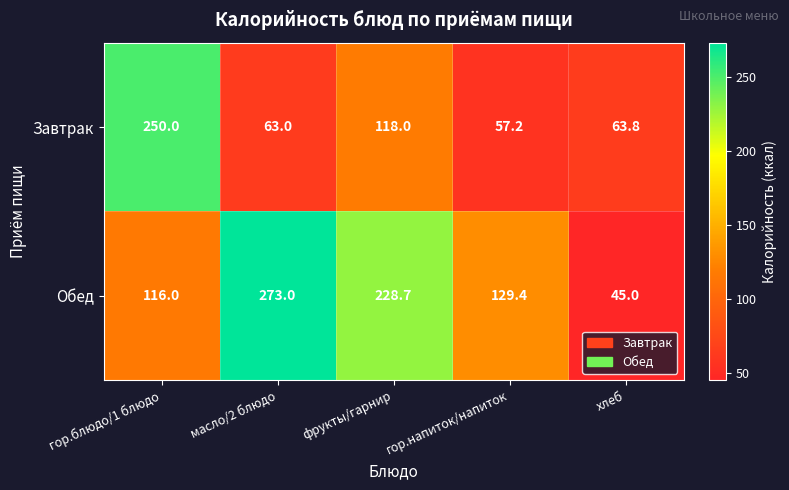

Reading left to right, list all the values displayed in this chart.

Завтрак: гор.блюдо/1 блюдо=250.0	масло/2 блюдо=63.0	фрукты/гарнир=118.0	гор.напиток/напиток=57.2	хлеб=63.8
Обед: гор.блюдо/1 блюдо=116.0	масло/2 блюдо=273.0	фрукты/гарнир=228.7	гор.напиток/напиток=129.4	хлеб=45.0